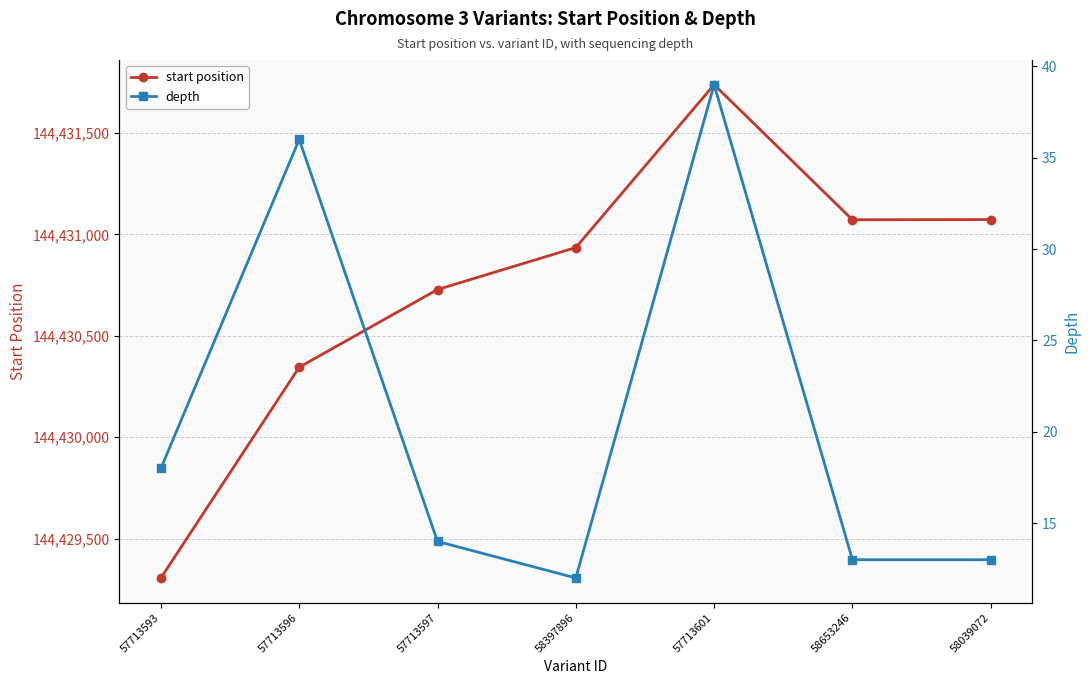

Reading right to left, extract all data points from this chart.

start position: 58039072=144431073	58653246=144431072	57713601=144431738	58397896=144430935	57713597=144430728	57713596=144430345	57713593=144429306
depth: 58039072=13	58653246=13	57713601=39	58397896=12	57713597=14	57713596=36	57713593=18